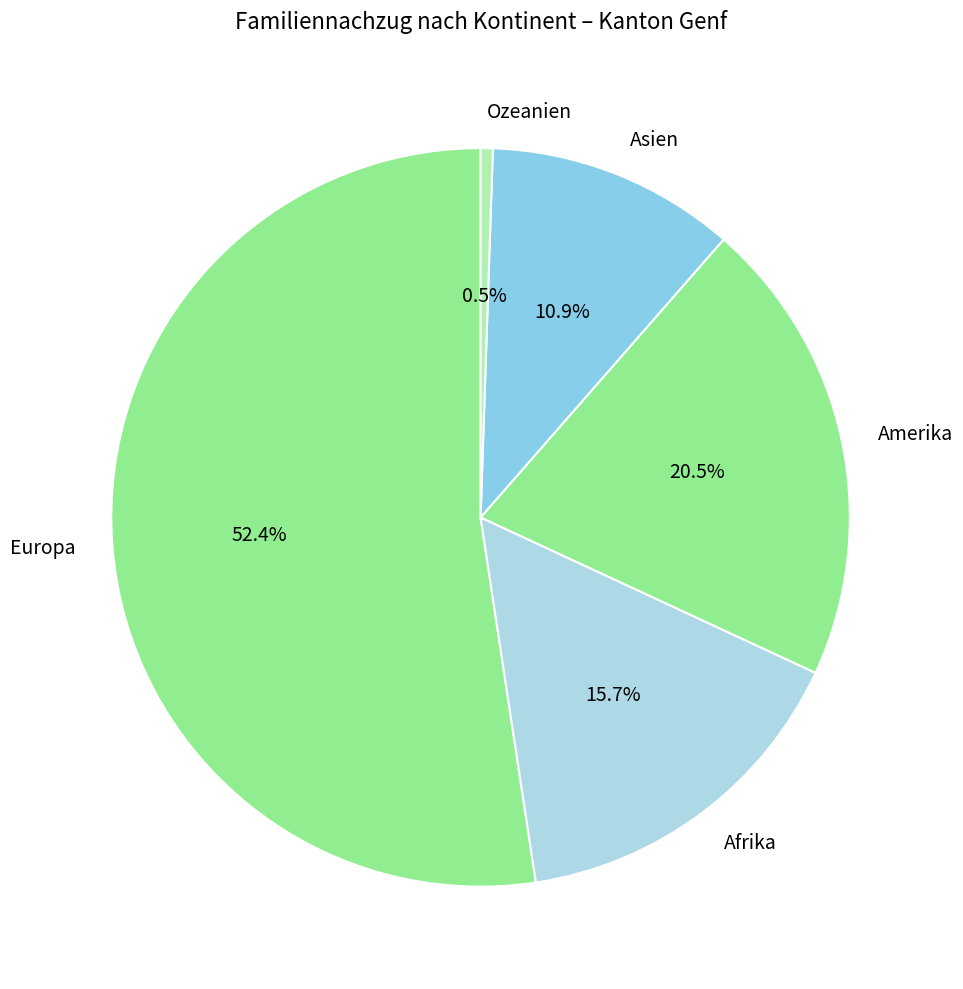

Approximately how many times larger is the value at Europa compared to Afrika?

3.3